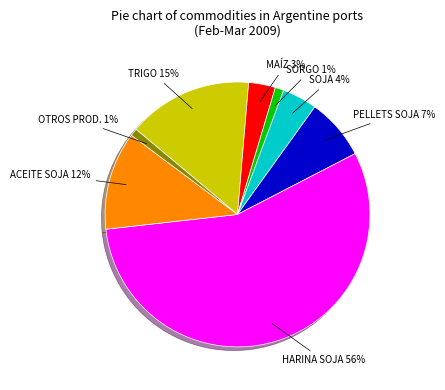

What percentage is the MAÍZ slice, to the nearest percent?

3%